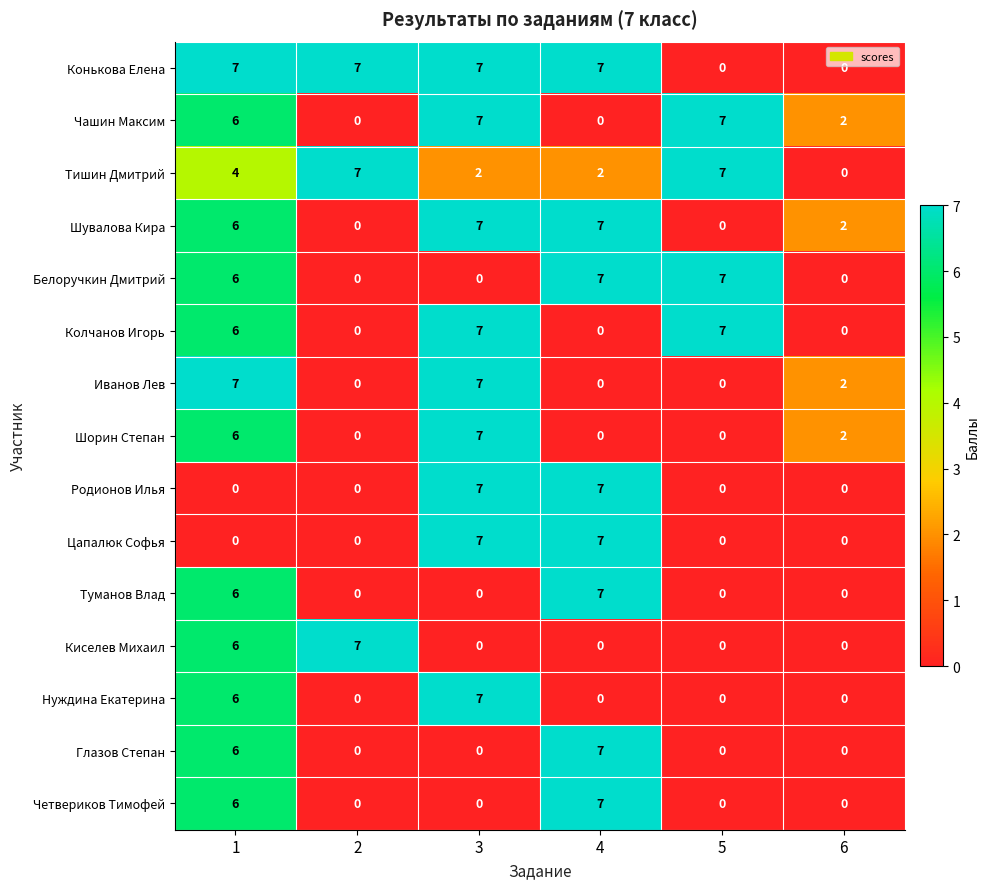

At which label does Туманов Влад reach its peak?

4